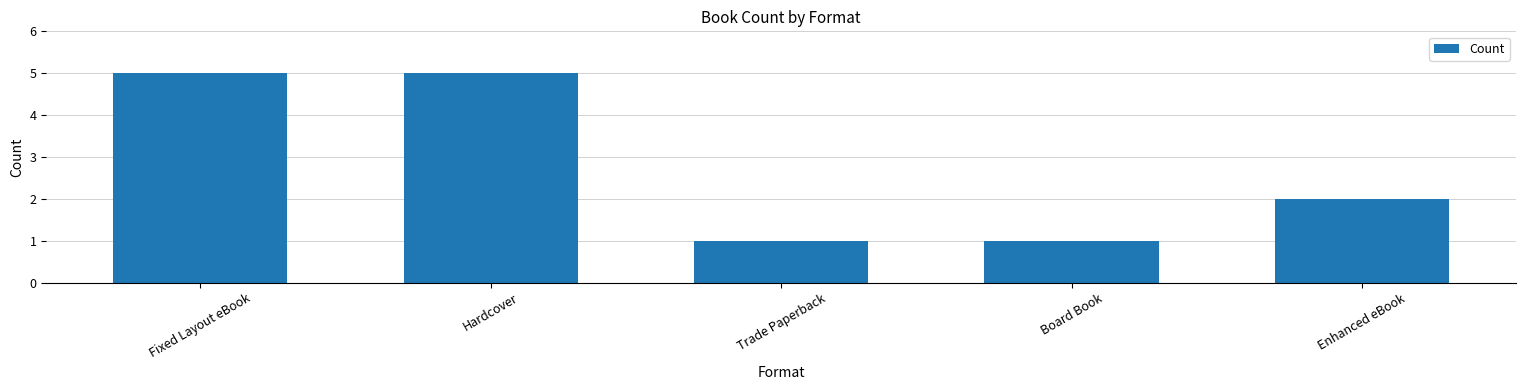

What is the maximum value shown in the chart?

5